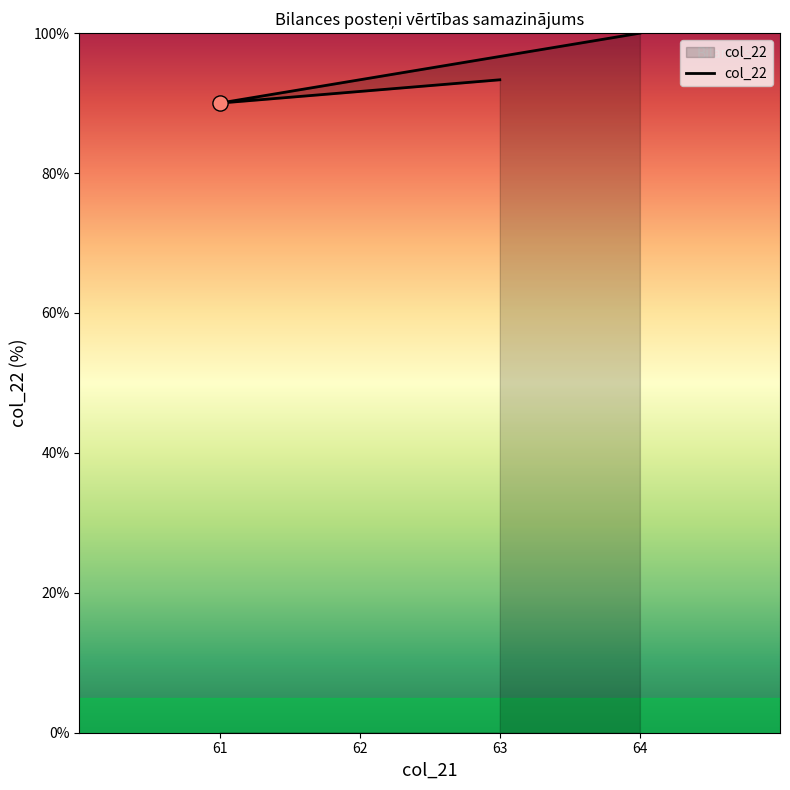

What is the change in value from 64 to 61?

-10.0